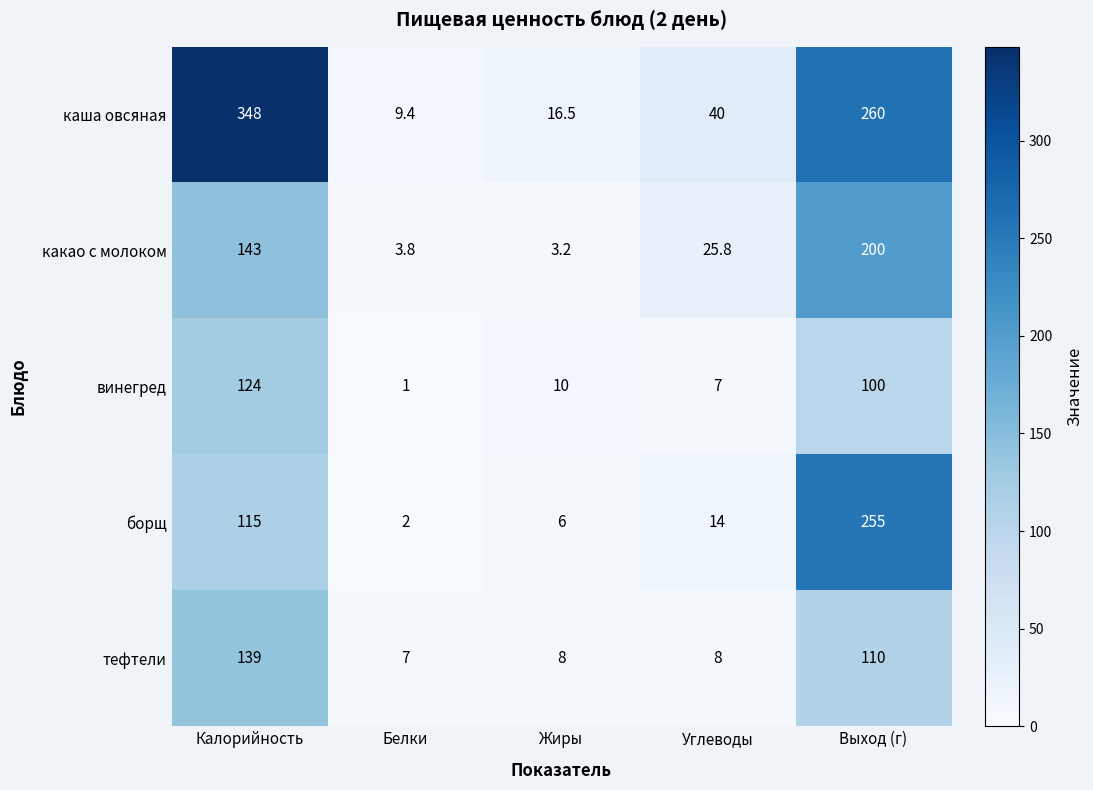

What is the minimum value shown in the chart?

1.0